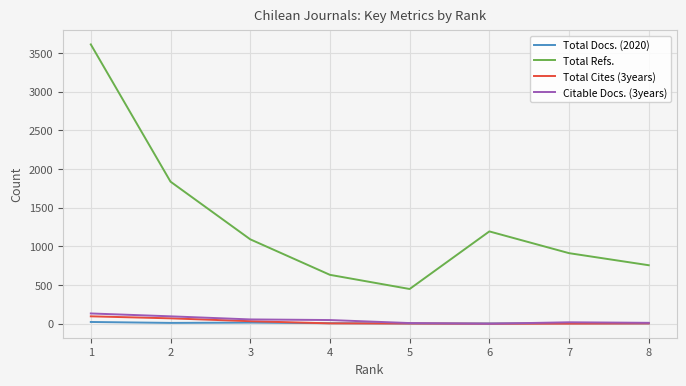

True or false: Total Cites (3years) and Total Refs. cross at least once.

False